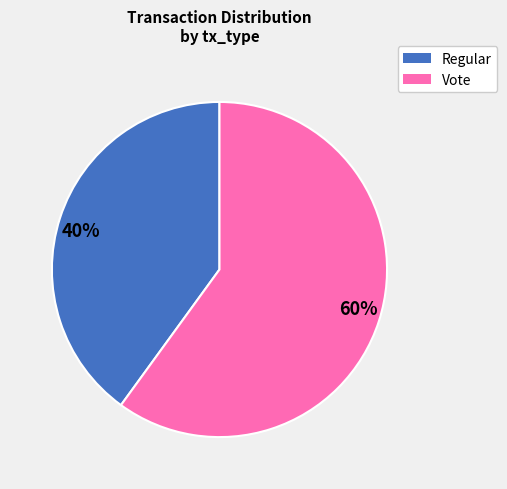

Rank the categories by value from lowest to highest.

40%, 60%